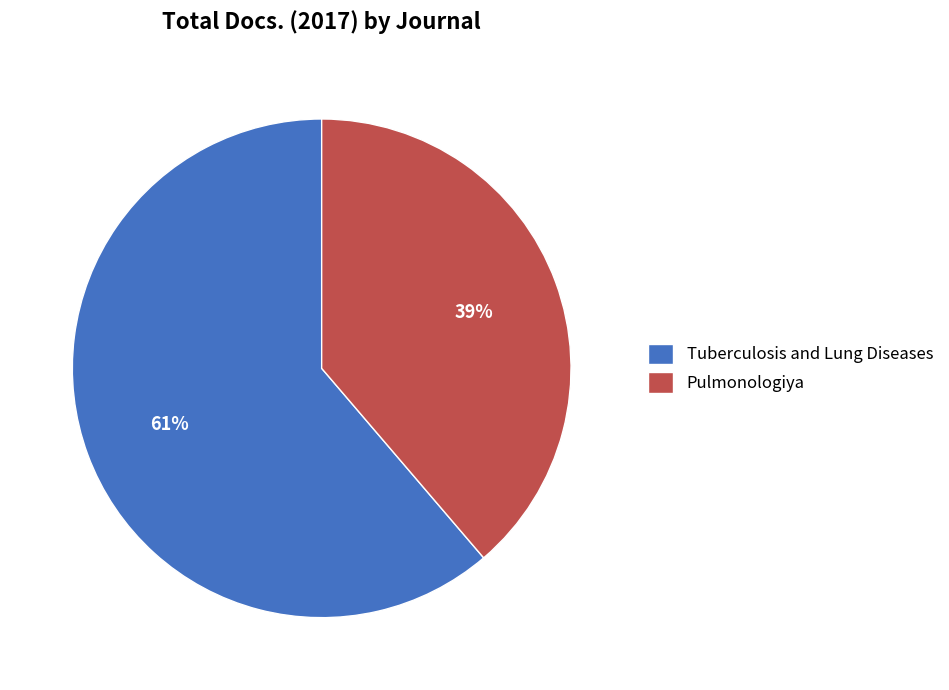

Which slice is the smallest?

Pulmonologiya